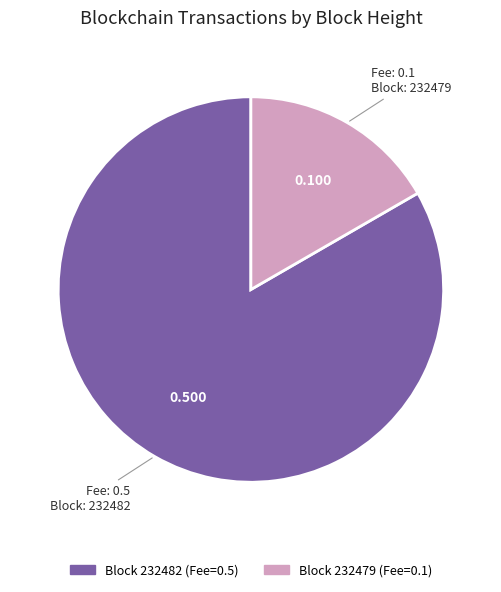

Is there a majority slice in this chart?

Yes